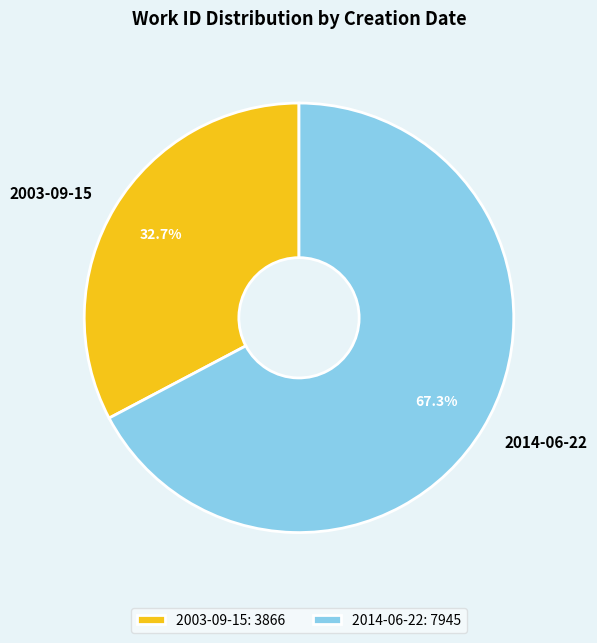

Rank the categories by value from lowest to highest.

2003-09-15, 2014-06-22